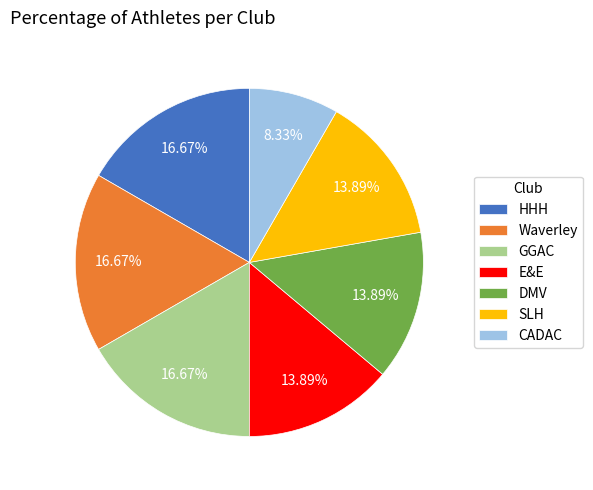

Combined, do DMV and GGAC account for over 50%?

No